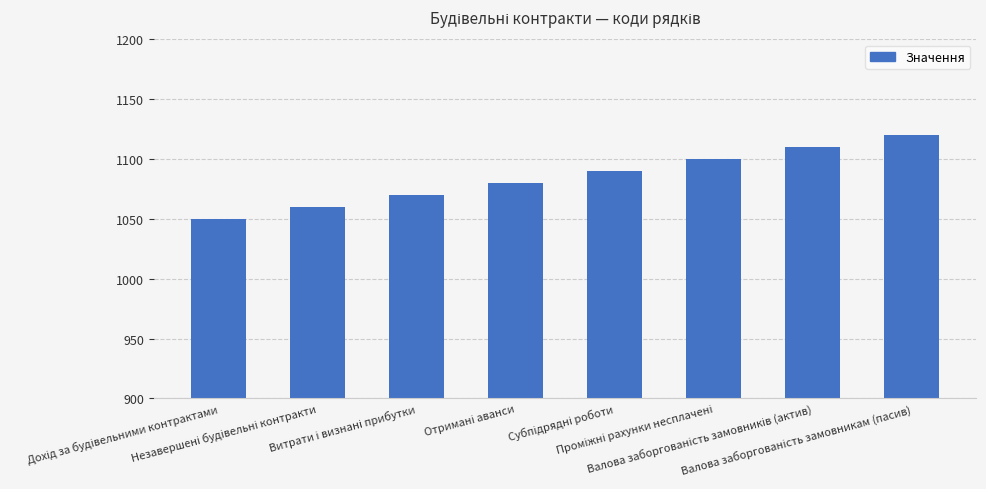

What is the minimum value shown in the chart?

1050